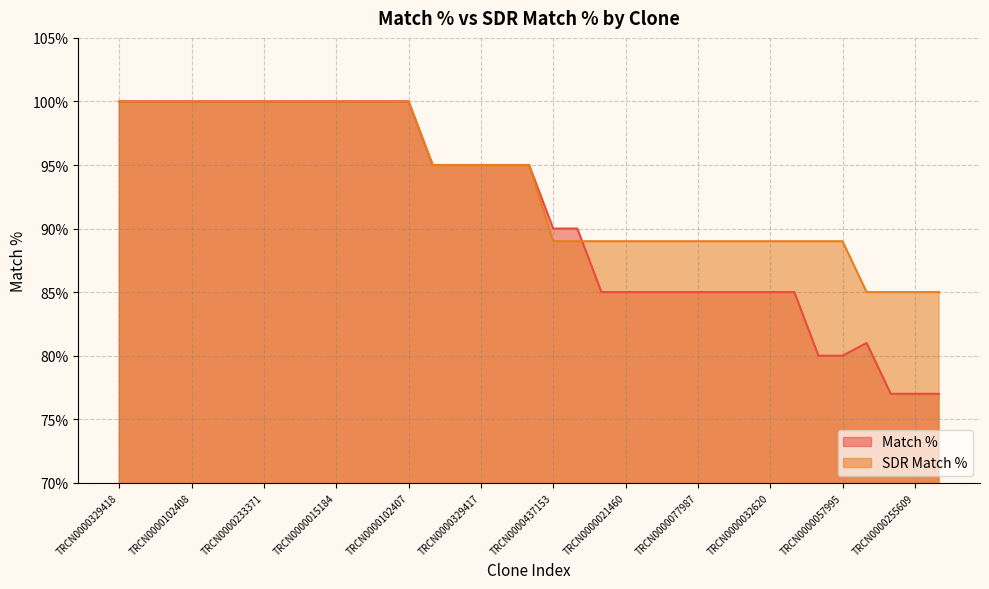

What is the total value across all series at TRCN0000015186?

200